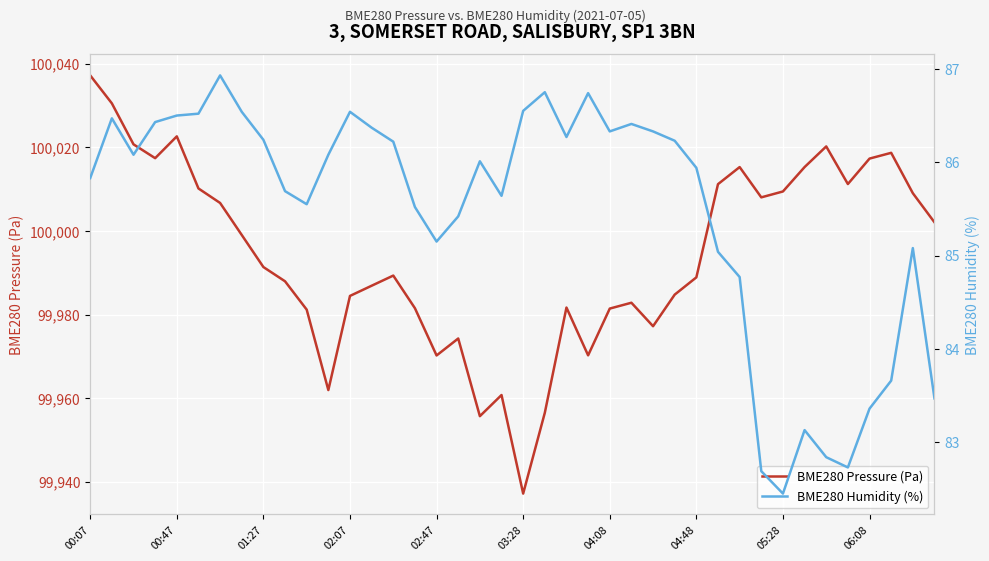

How many lines are shown in the chart?

2